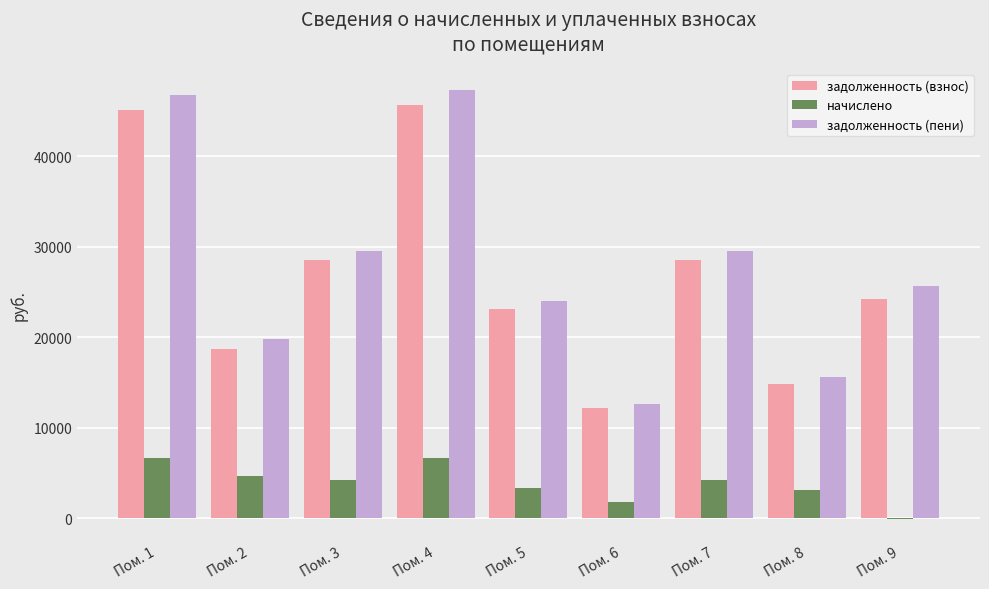

How many groups of bars are there?

9